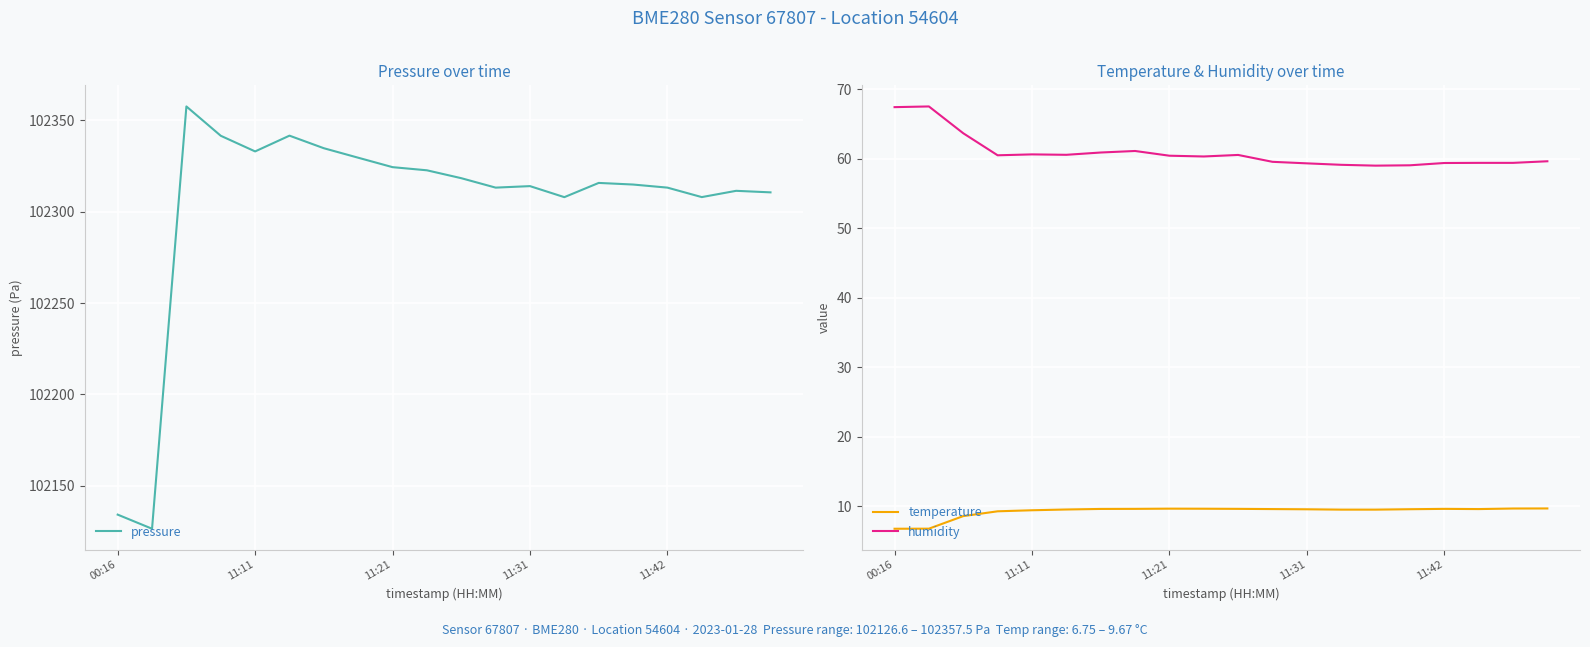

True or false: humidity has a value of 28.5 at 00:16.

False